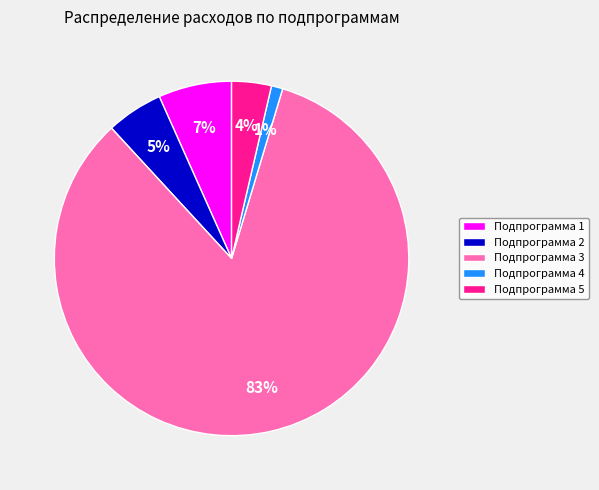

Which slice is the smallest?

Подпрограмма 4